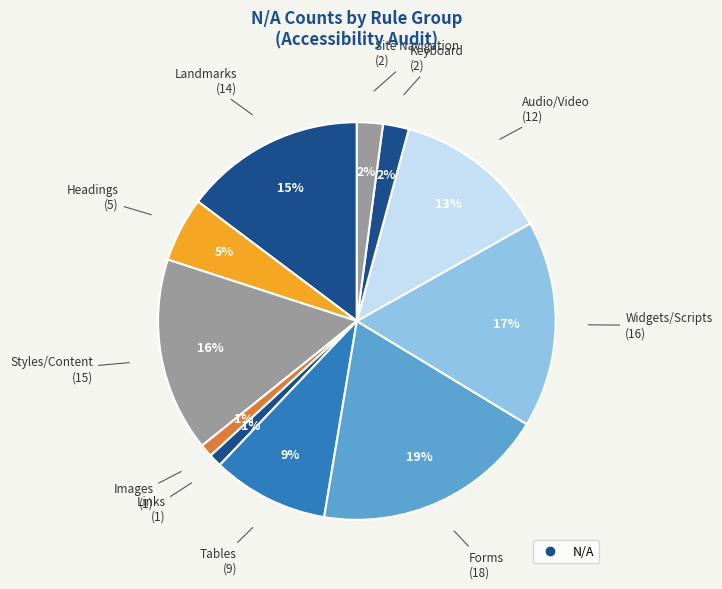

How many slices are in this pie chart?

11